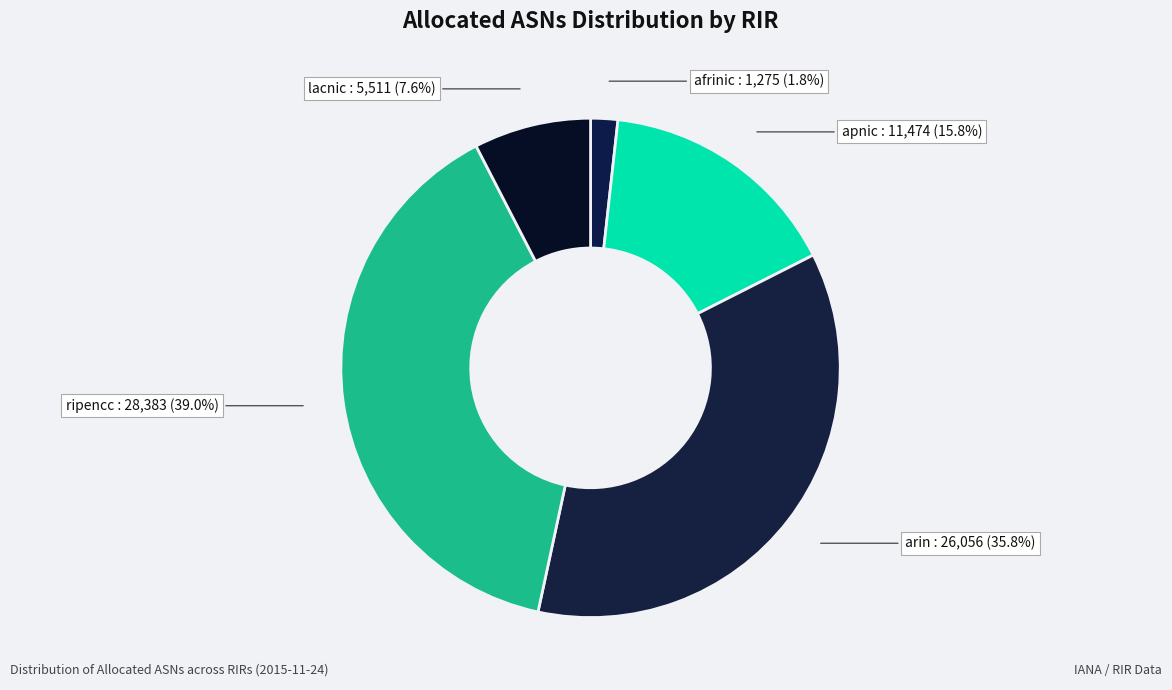

The afrinic slice represents 2% of the pie. True or false?

True